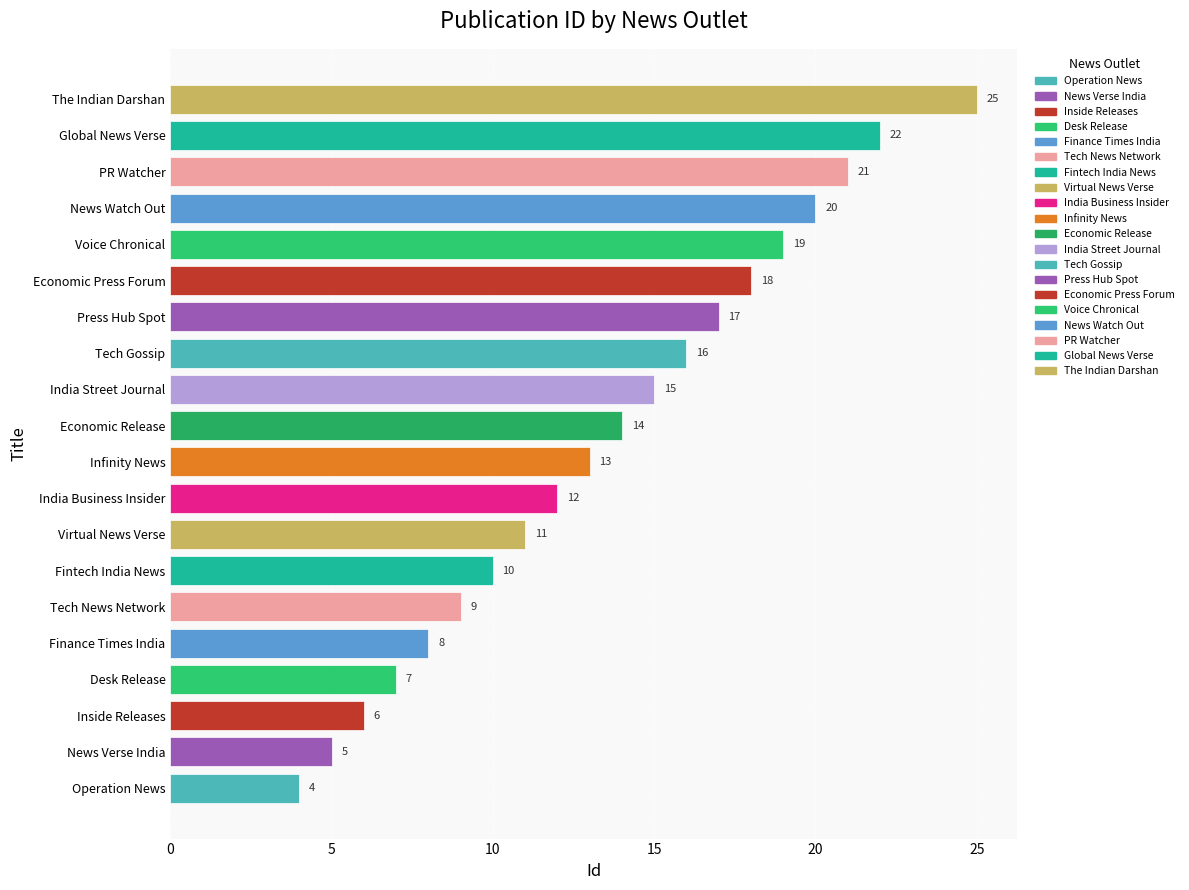

List the labels in order of value, largest first.

The Indian Darshan, Global News Verse, PR Watcher, News Watch Out, Voice Chronical, Economic Press Forum, Press Hub Spot, Tech Gossip, India Street Journal, Economic Release, Infinity News, India Business Insider, Virtual News Verse, Fintech India News, Tech News Network, Finance Times India, Desk Release, Inside Releases, News Verse India, Operation News